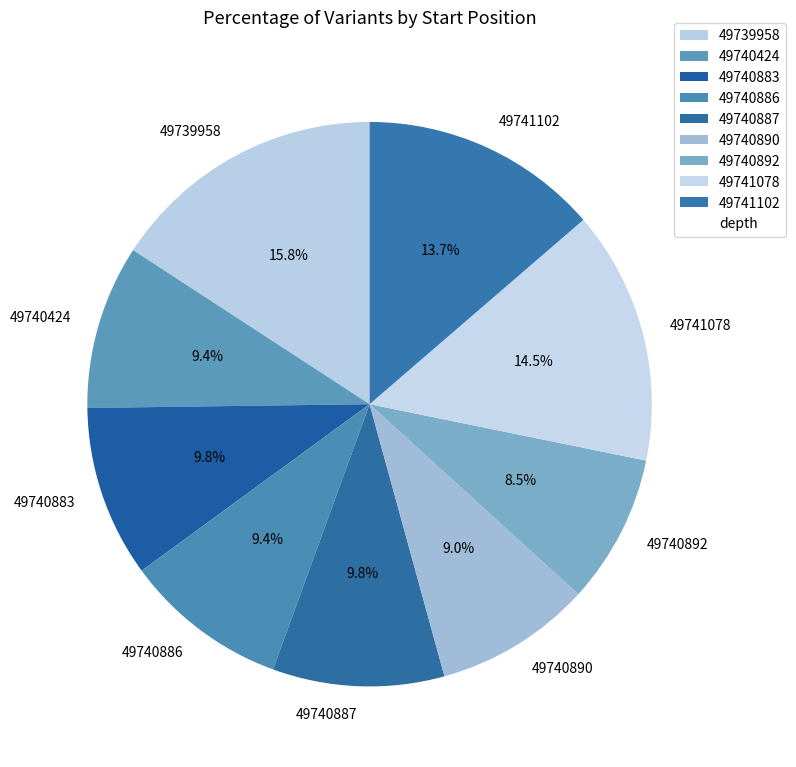

Which category has the biggest portion of the pie?

49739958